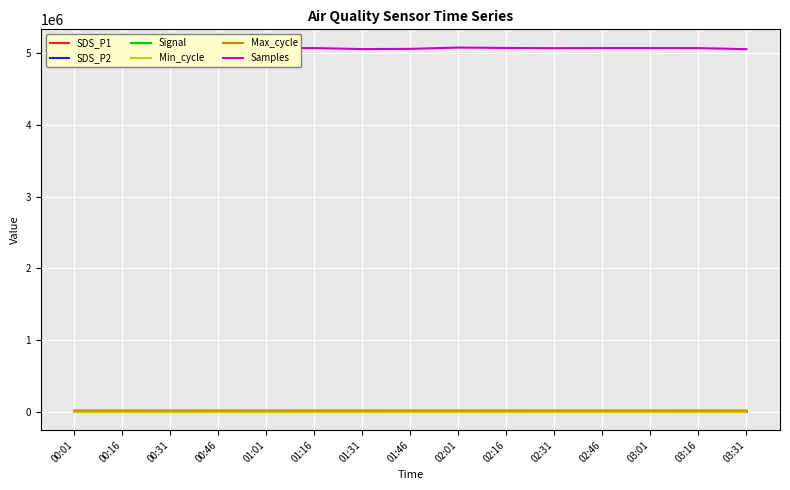

Is the value of Samples at 03:31 greater than the value of Min_cycle at 01:01?

Yes